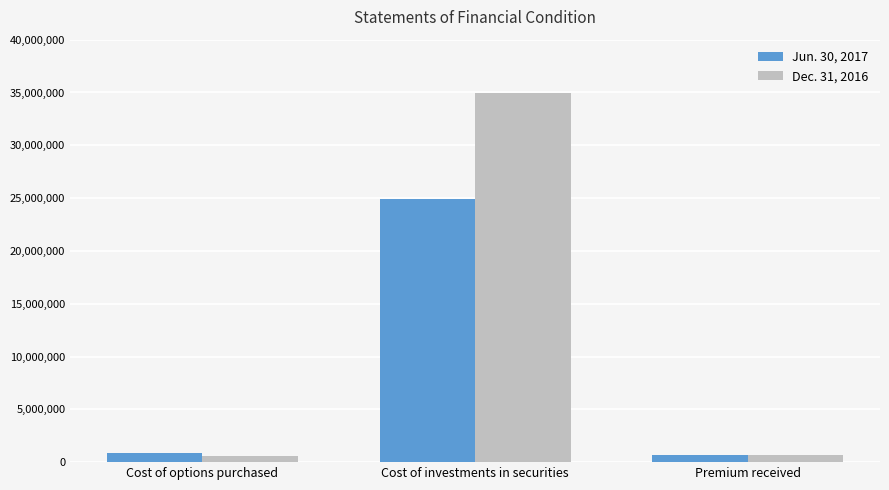

How many series are shown in this chart?

2